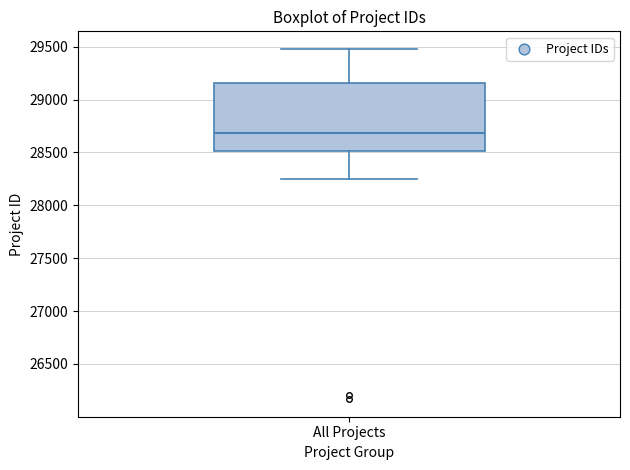

Transcribe this box plot: give where the median line is, the range the box spans, and where the two whiskers end, as read against the y-axis. The values are not printed on the chart, so give them approximately, as read against the axis.

median 28700, box 28500 to 29150, whiskers 28250 to 29500